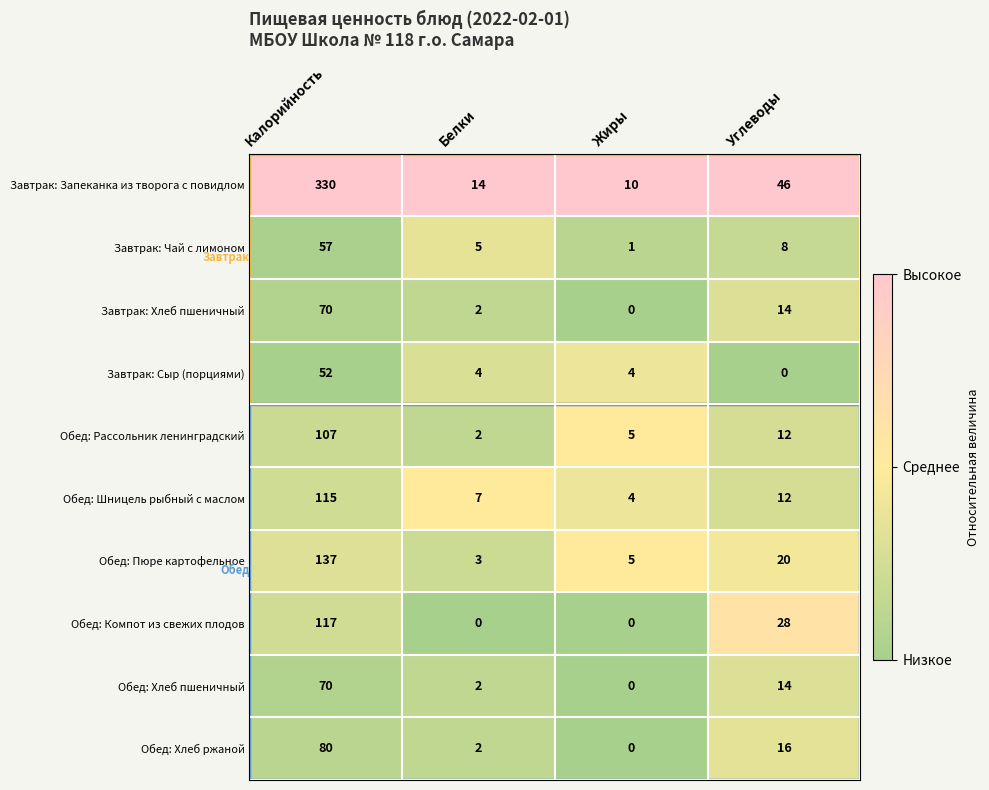

At which label does Обед: Шницель рыбный с маслом reach its peak?

Калорийность